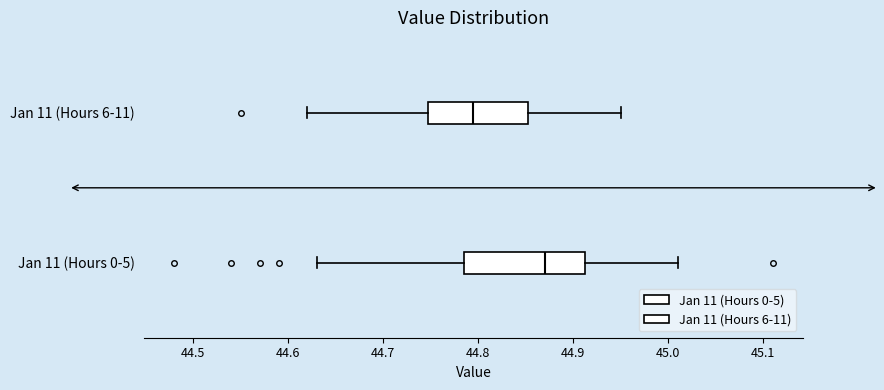

Comparing the boxes themselves (not the whiskers), which one is the widest?

Jan 11 (Hours 0-5)